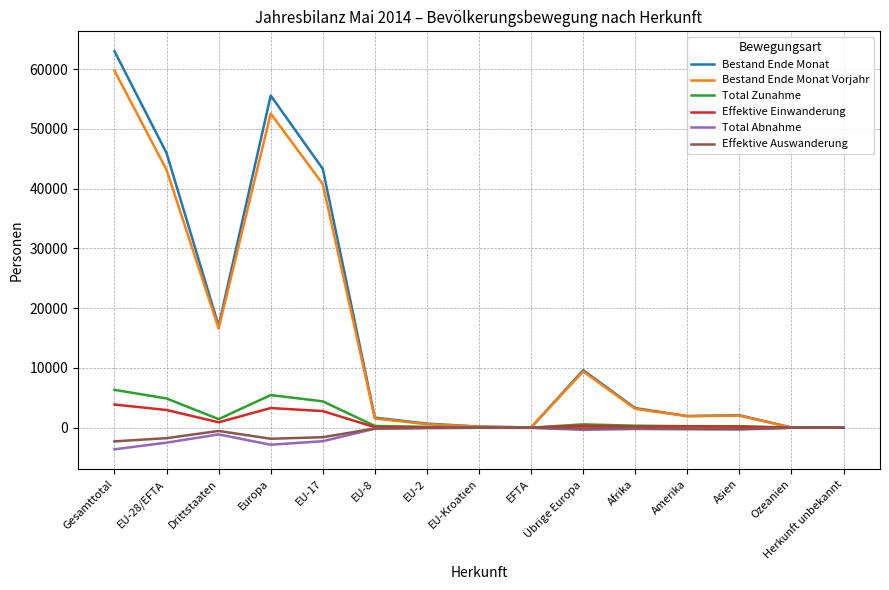

What is the minimum value for Effektive Auswanderung?

-2278